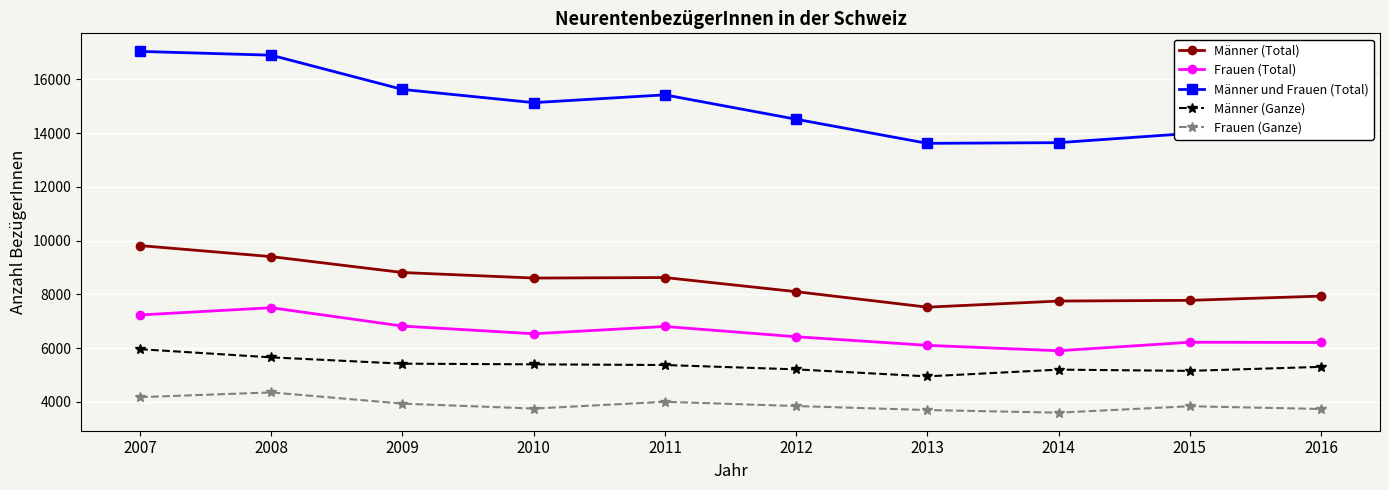

What is the value of the Männer (Total) point at the 3rd from the left?

8811